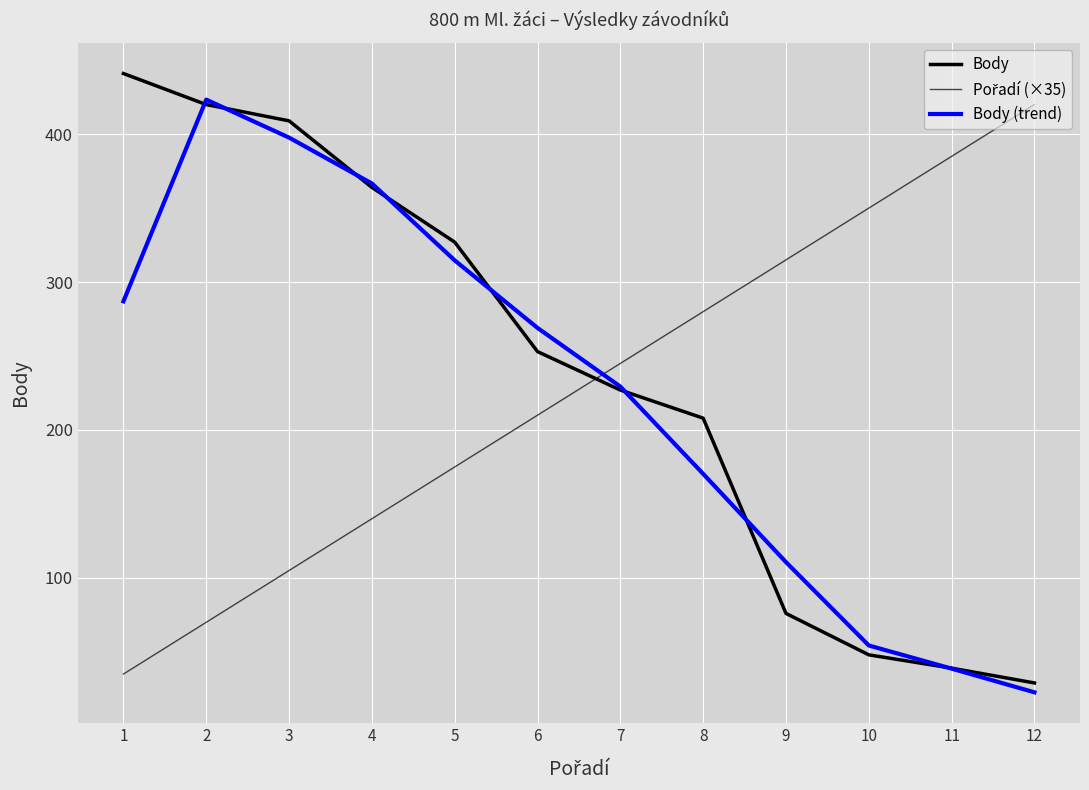

How many lines are shown in the chart?

3